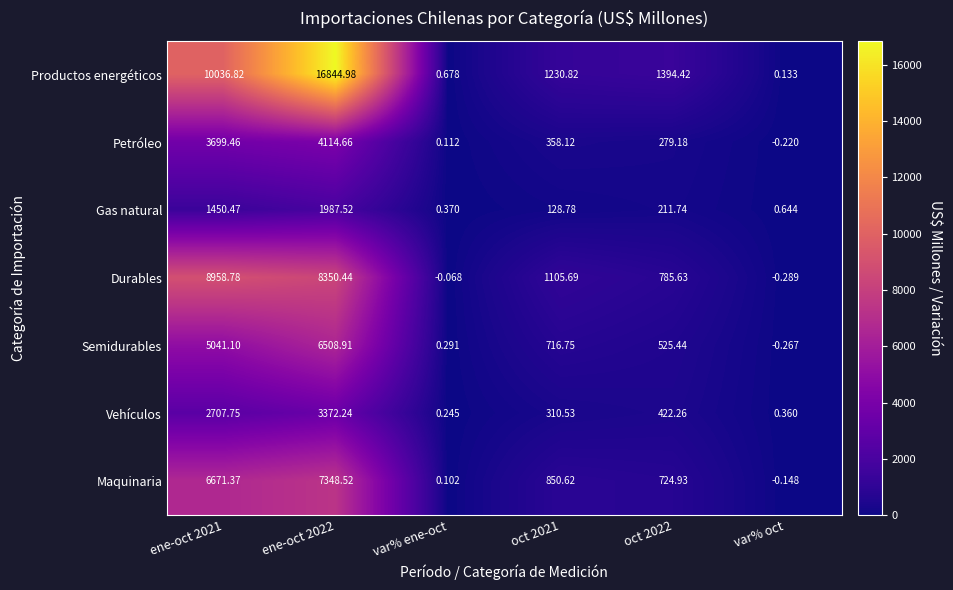

At ene-oct 2022, list the series in order from largest to smallest.

Productos energéticos, Durables, Maquinaria, Semidurables, Petróleo, Vehículos, Gas natural